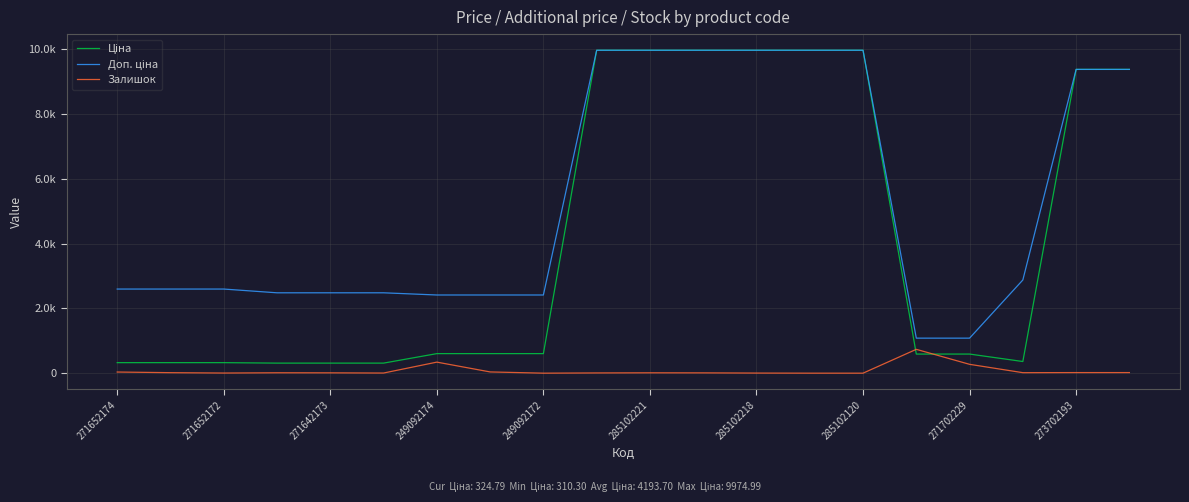

Is this an area chart (filled region under the line)?

No